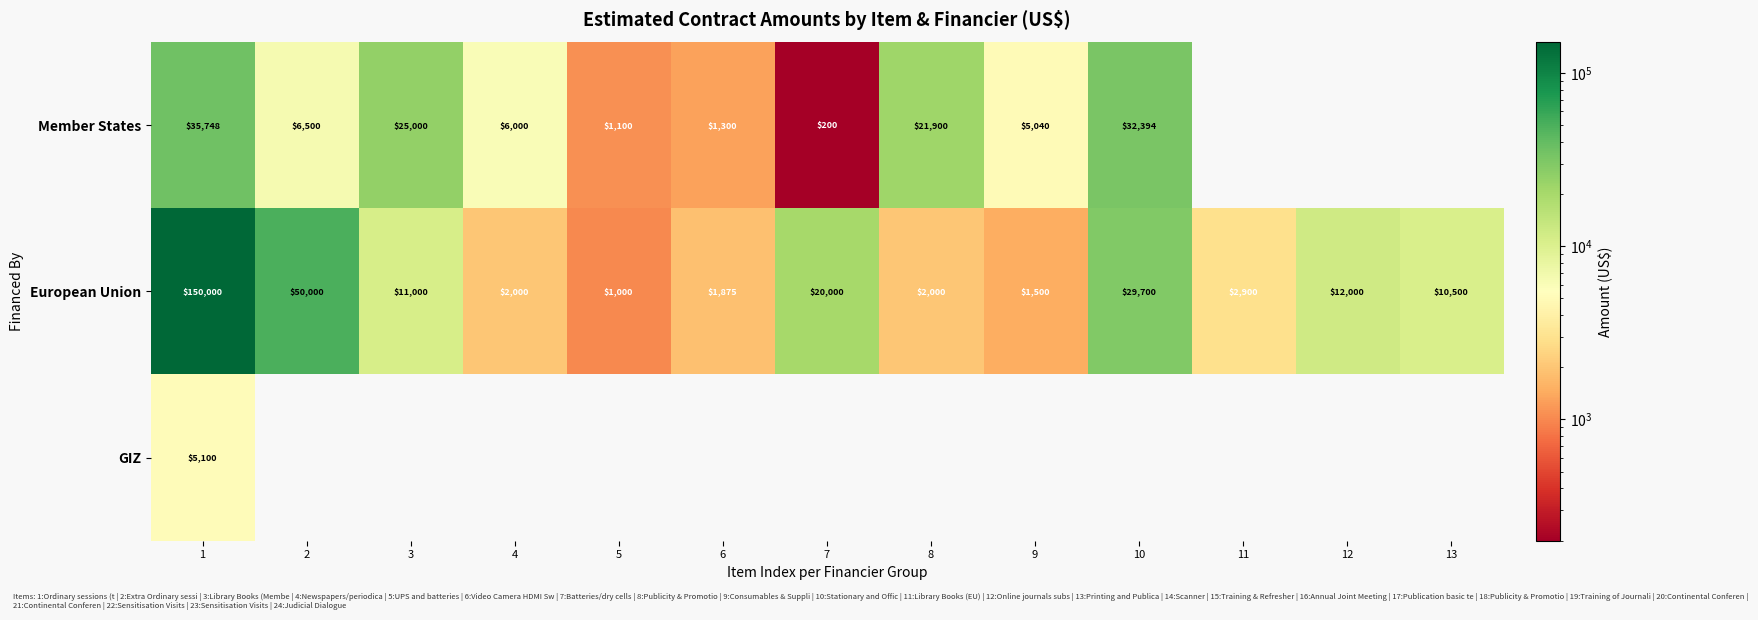

What is the sum of all European Union values?

294475